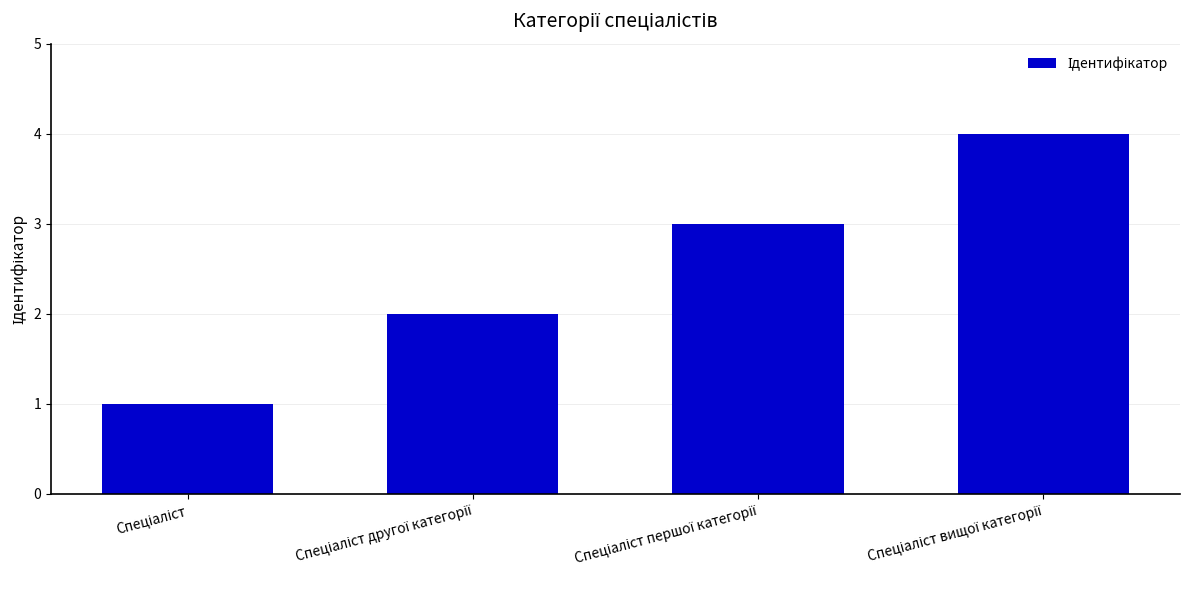

What is the greatest value displayed?

4